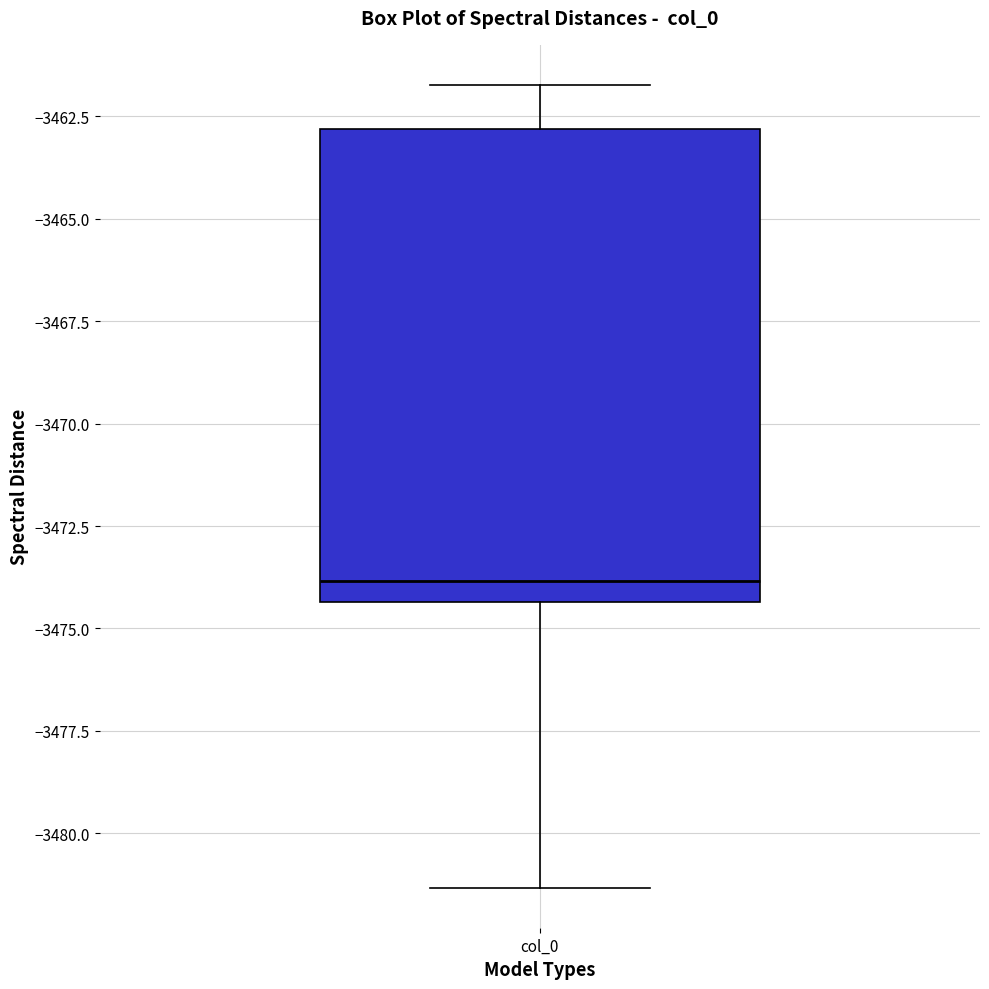

Transcribe this box plot: give where the median line is, the range the box spans, and where the two whiskers end, as read against the y-axis. The values are not printed on the chart, so give them approximately, as read against the axis.

median -3474.0, box -3474.5 to -3463.0, whiskers -3481.5 to -3461.5